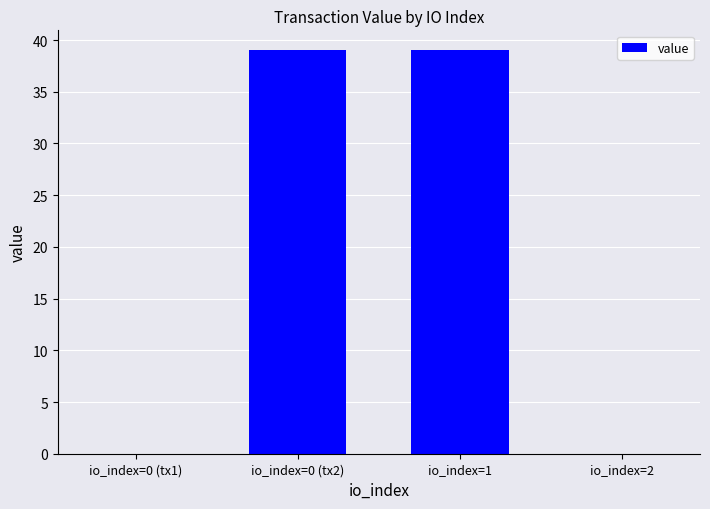

What is the maximum value shown in the chart?

39.0